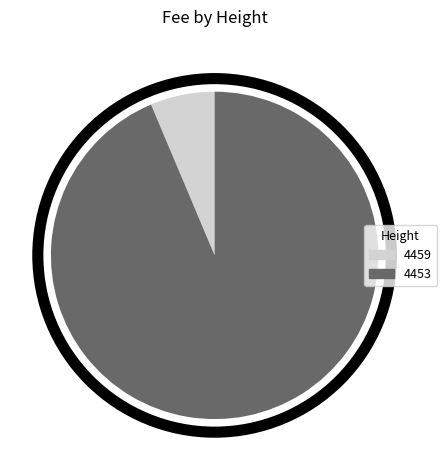

True or false: 4453 accounts for 94% of the total.

True